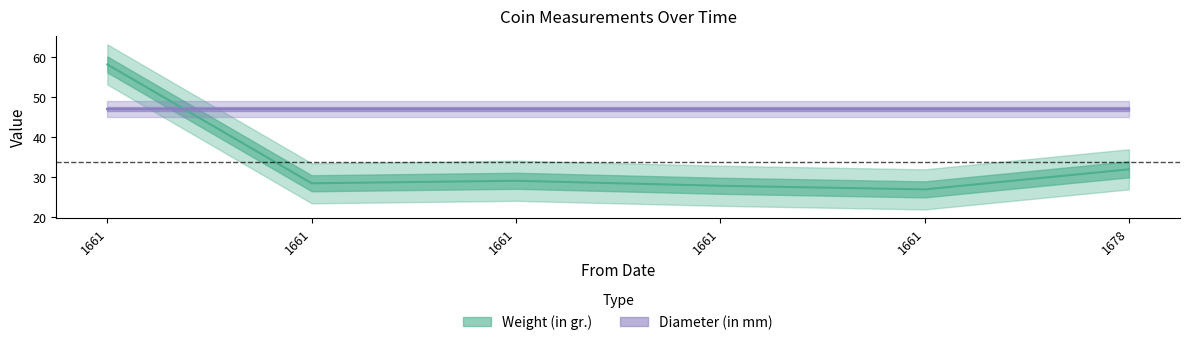

What is the smallest value displayed?

27.0